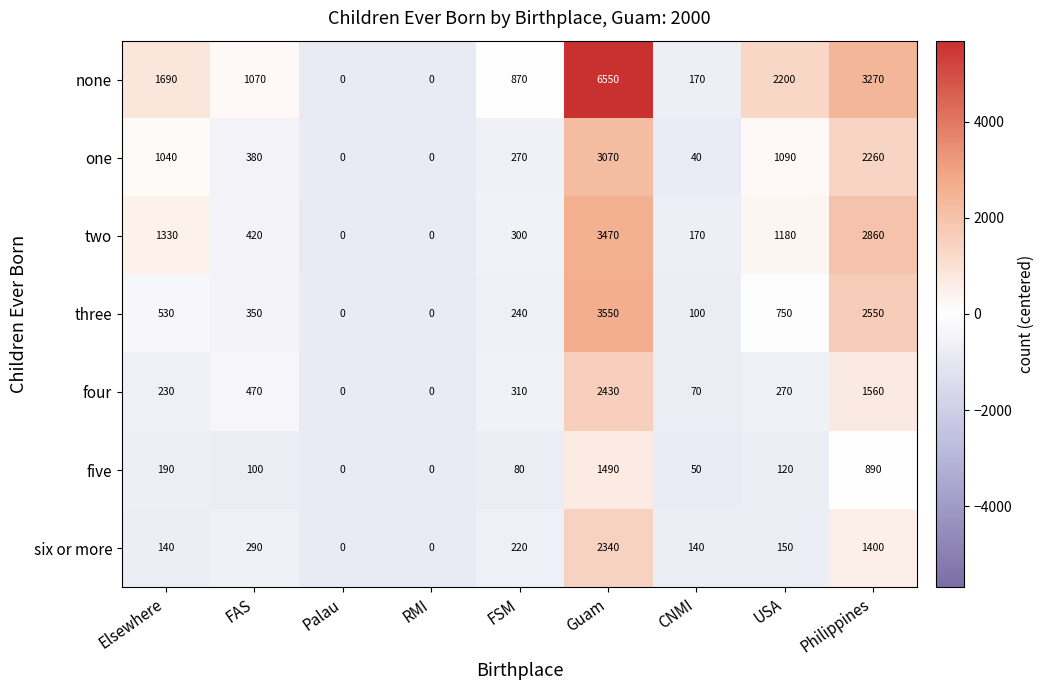

What is the total value across all series at Philippines?

14790